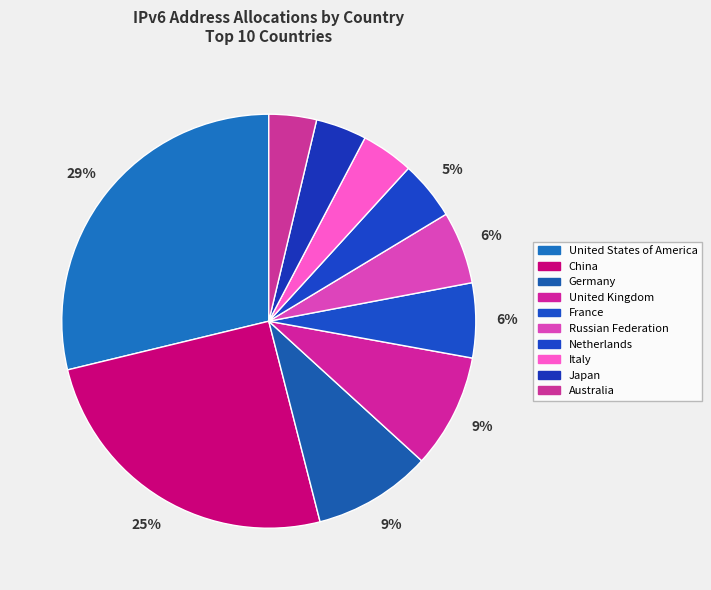

What is the smallest slice in the pie chart?

Australia